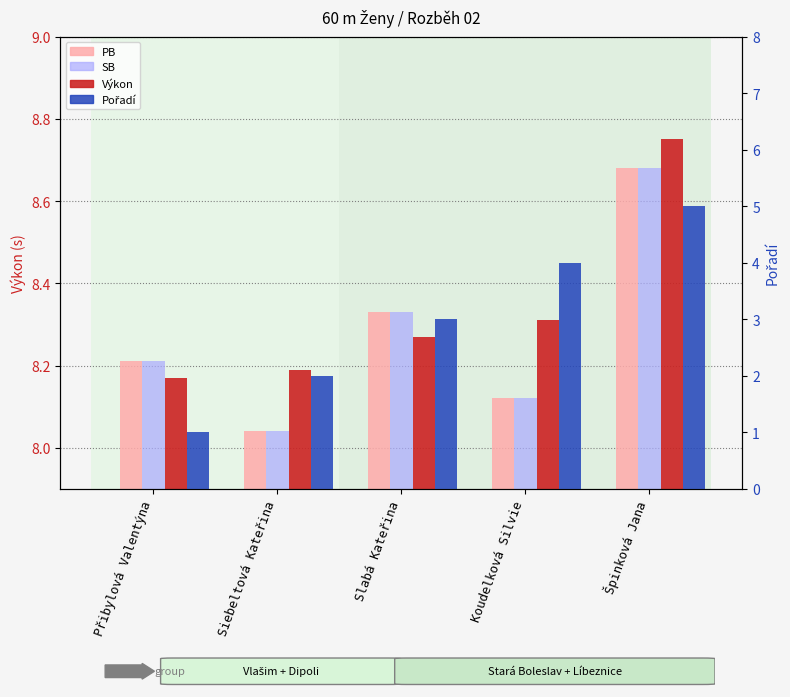

List the series in order of their peak value, highest first.

Výkon, PB, SB, Pořadí